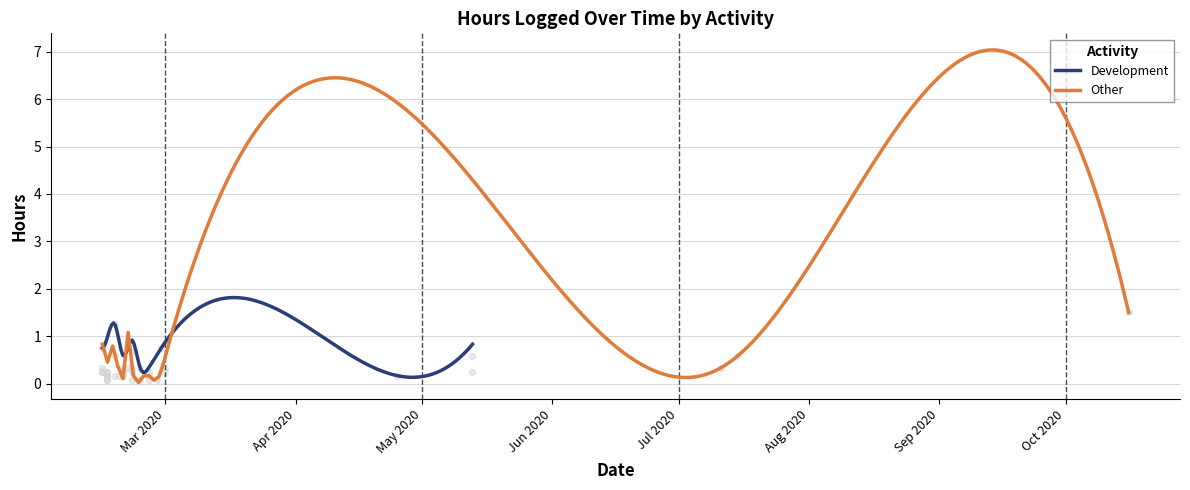

At which category is the sum across all series the highest?

2020-02